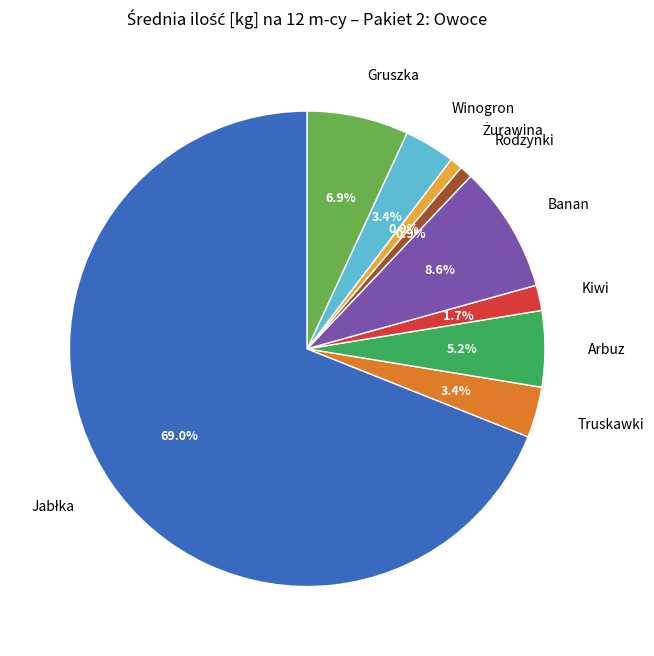

Is there a majority slice in this chart?

Yes